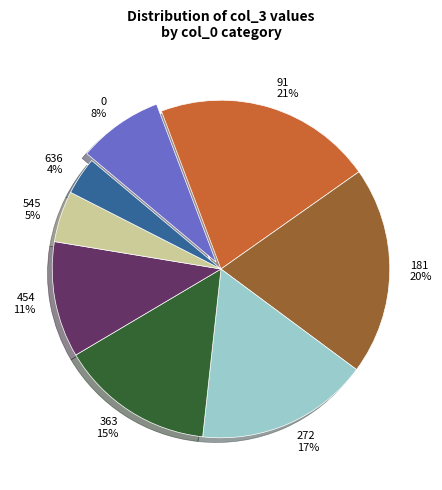

How many slices are in this pie chart?

8